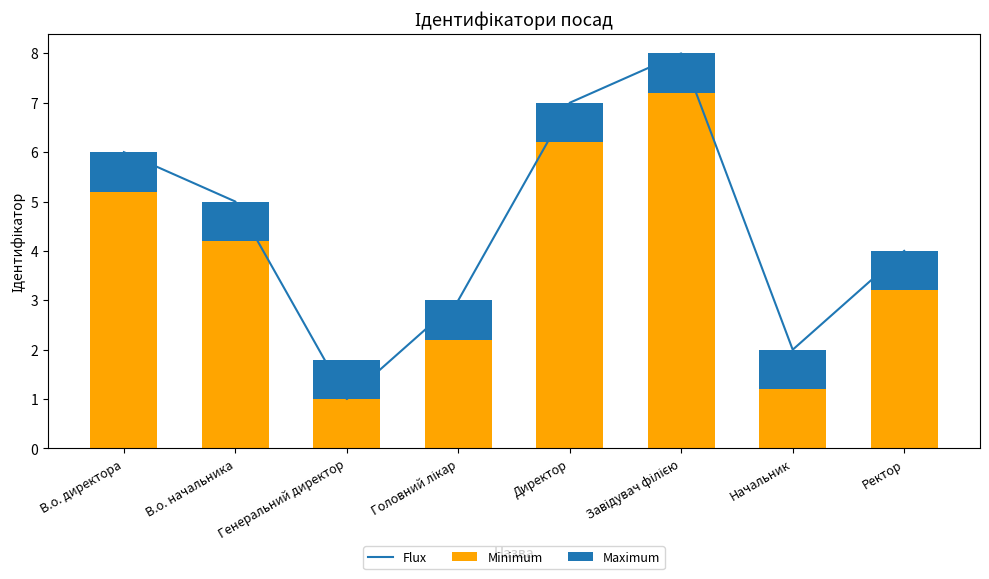

What is the smallest value displayed?

0.8